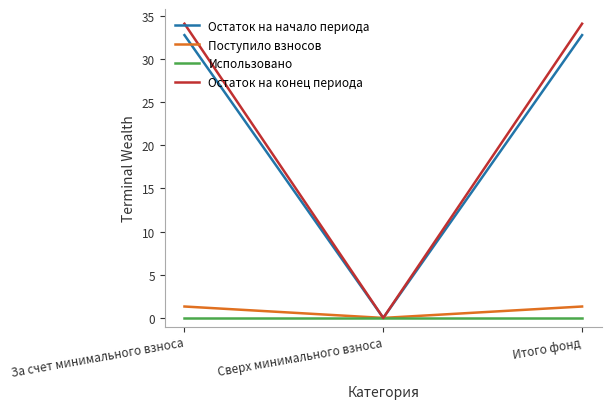

What is the total value across all series at За счет минимального взноса?

68.1